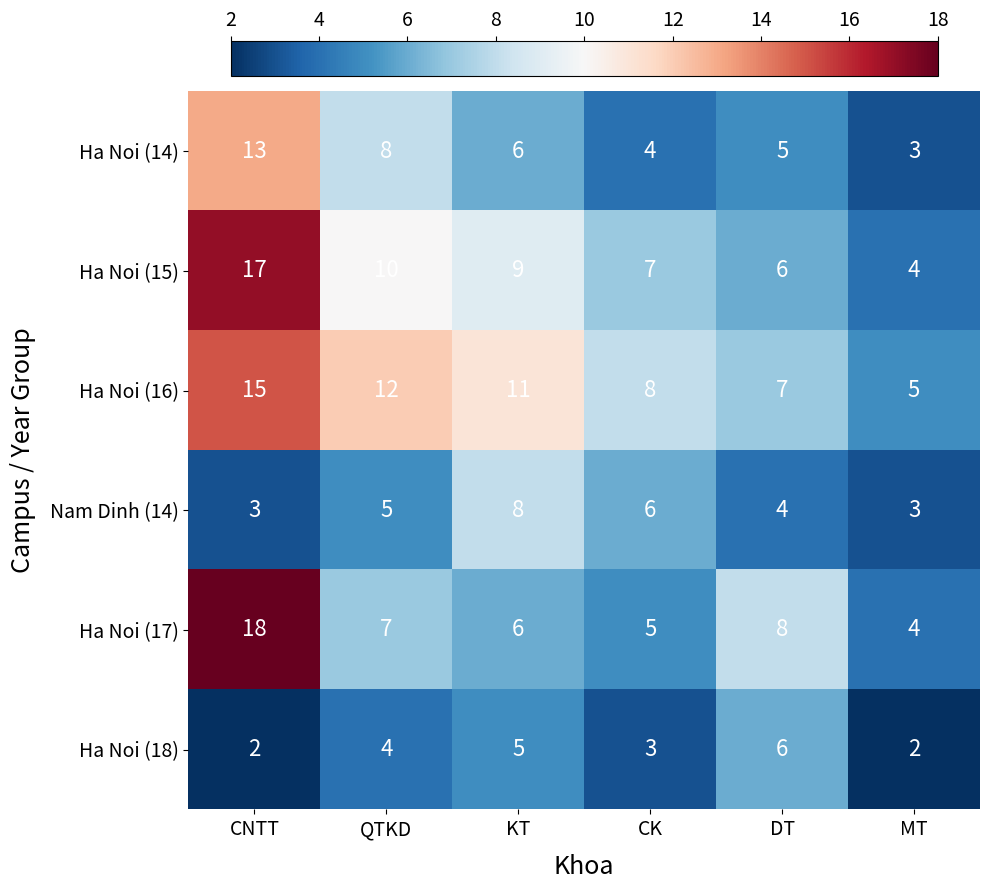

Is the value of Ha Noi (18) at CK greater than the value of Ha Noi (17) at KT?

No